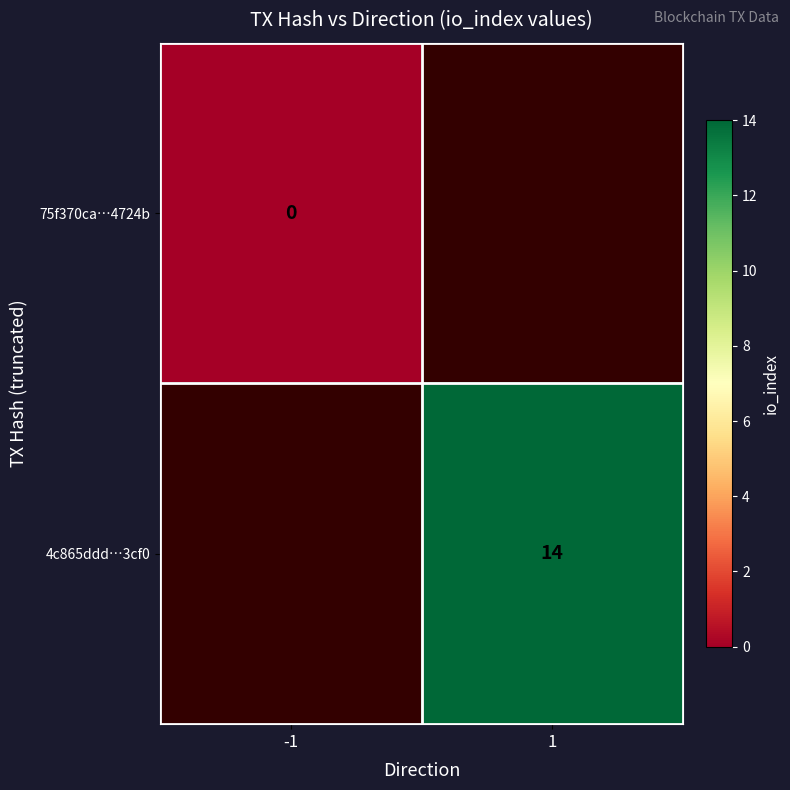

True or false: 4c865ddd…3cf0 has a value of 14 at 1.

True